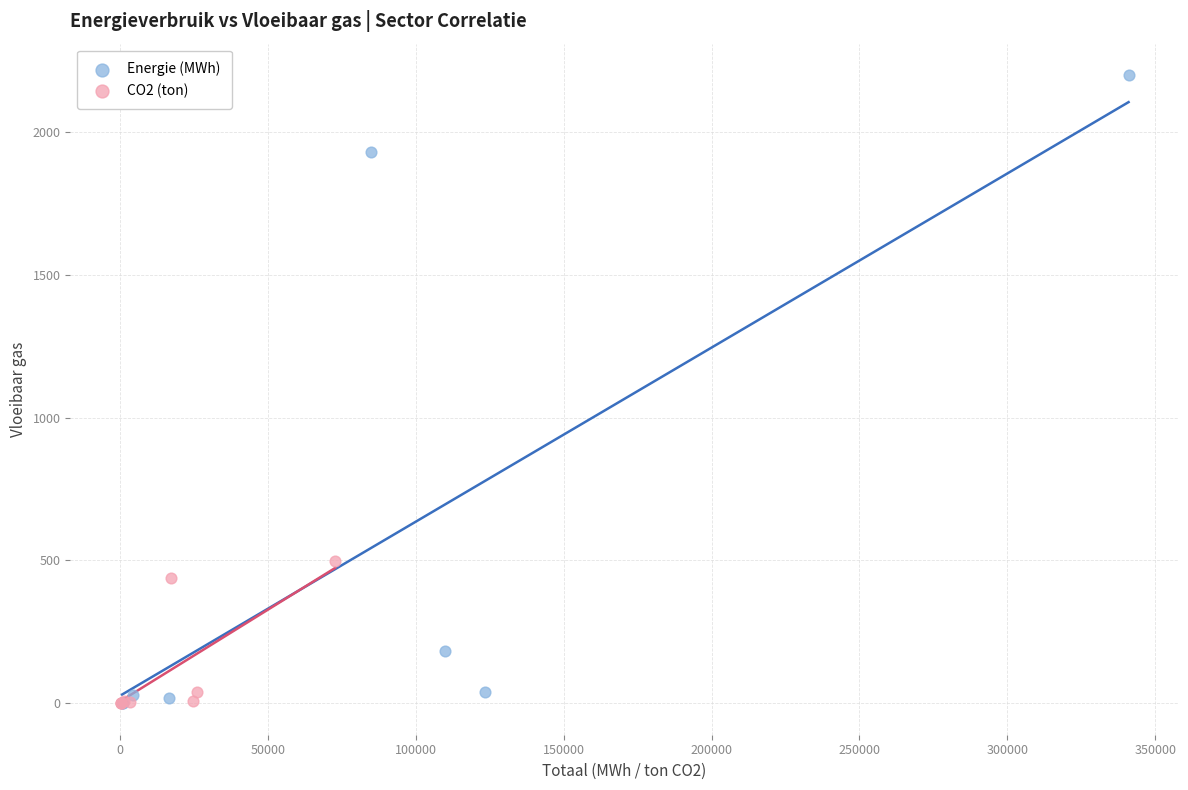

Which series has the widest spread of Y values?

Energie (MWh)